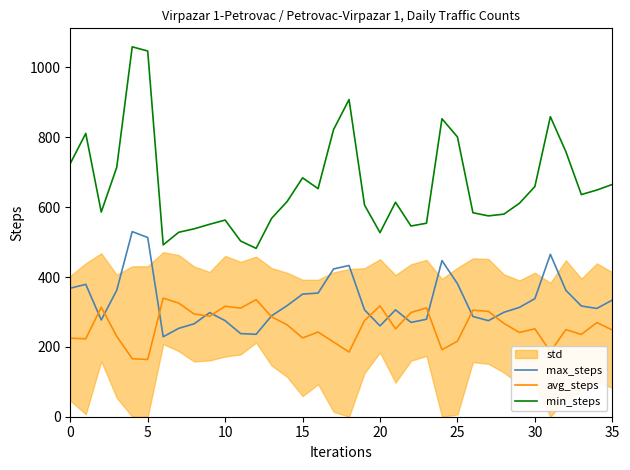

True or false: min_steps has a value of 270.2 at 15.

False